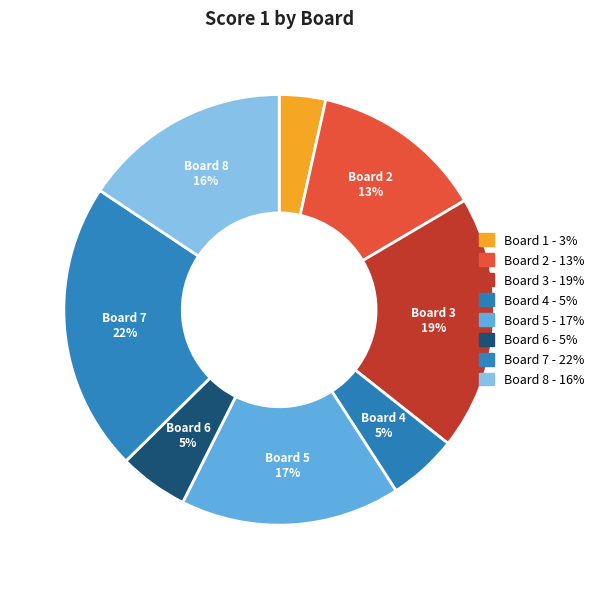

Count the number of slices in the pie.

8